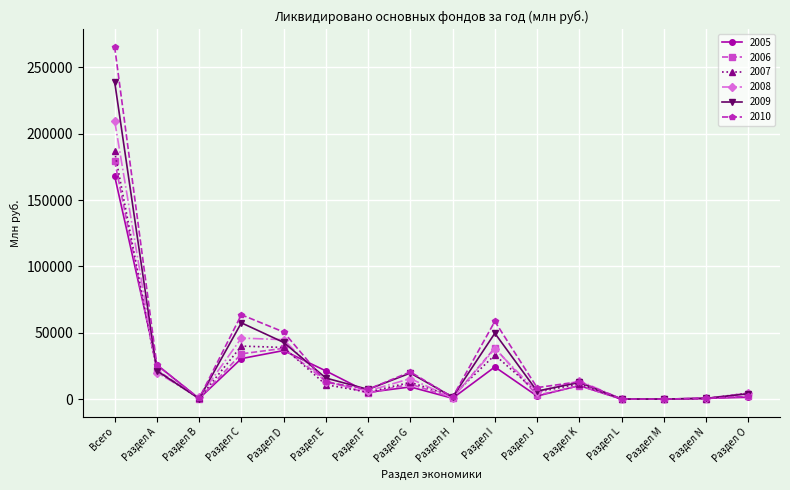

What is the label of the 13th point from the left?

Раздел L